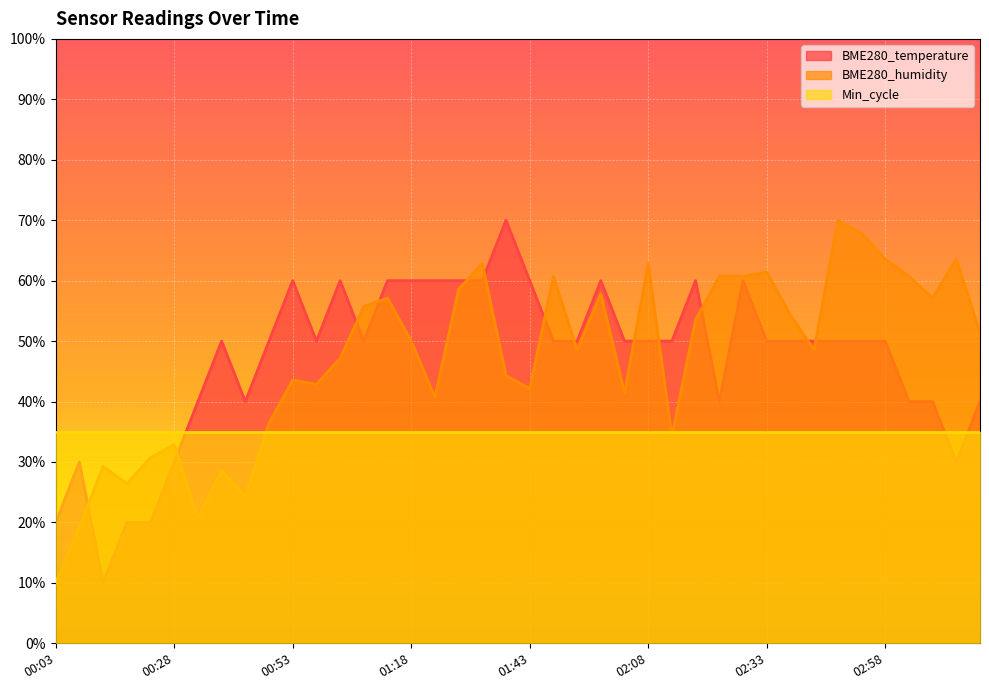

After their last crossing, which series has the higher values: BME280_humidity or BME280_temperature?

BME280_humidity